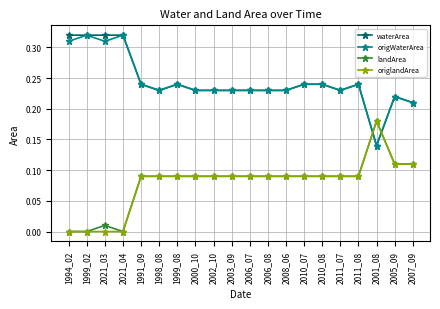

The value of origlandArea at 2003_09 is 0.0. True or false?

False